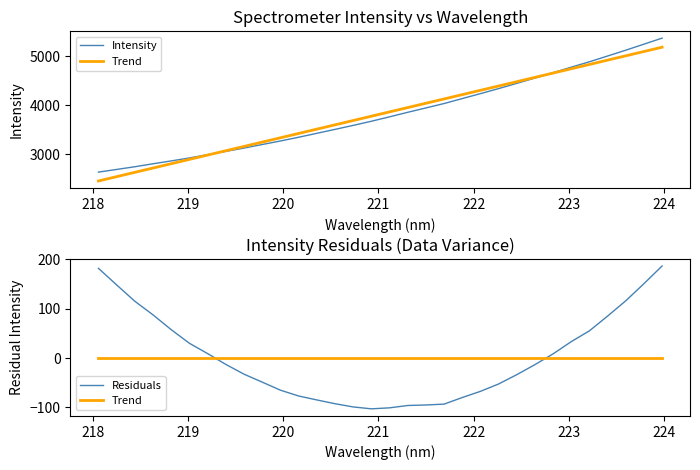

Reading left to right, list all the values displayed in this chart.

Intensity: 2620.6	2675.6	2731.1	2792.1	2850.7	2911.8	2979.6	3046.3	3115.2	3187.7	3260.1	3337.0	3417.6	3498.6	3580.7	3665.5	3756.2	3849.5	3939.2	4029.6	4131.7	4232.8	4336.4	4443.9	4552.9	4663.4	4776.8	4887.4	5005.9	5125.5	5248.8	5373.3
Trend: -0.0	-0.0	-0.0	-0.0	-0.0	-0.0	-0.0	-0.0	-0.0	-0.0	-0.0	-0.0	-0.0	-0.0	-0.0	-0.0	-0.0	-0.0	-0.0	-0.0	-0.0	-0.0	-0.0	-0.0	-0.0	-0.0	-0.0	-0.0	-0.0	-0.0	-0.0	-0.0
Residuals: 181.9	148.2	114.9	87.2	57.1	29.4	8.5	-13.5	-33.3	-49.5	-65.8	-77.6	-85.6	-93.3	-99.9	-103.7	-101.7	-97.0	-95.9	-94.2	-80.7	-68.2	-53.2	-34.3	-13.9	8.1	32.9	54.9	84.8	115.9	150.7	186.7